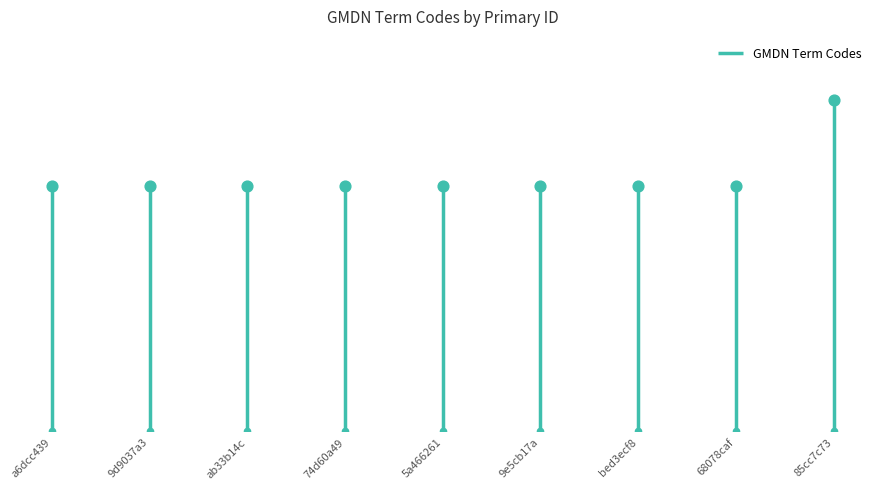

Between 74d60a49 and 85cc7c73, which is larger?

85cc7c73